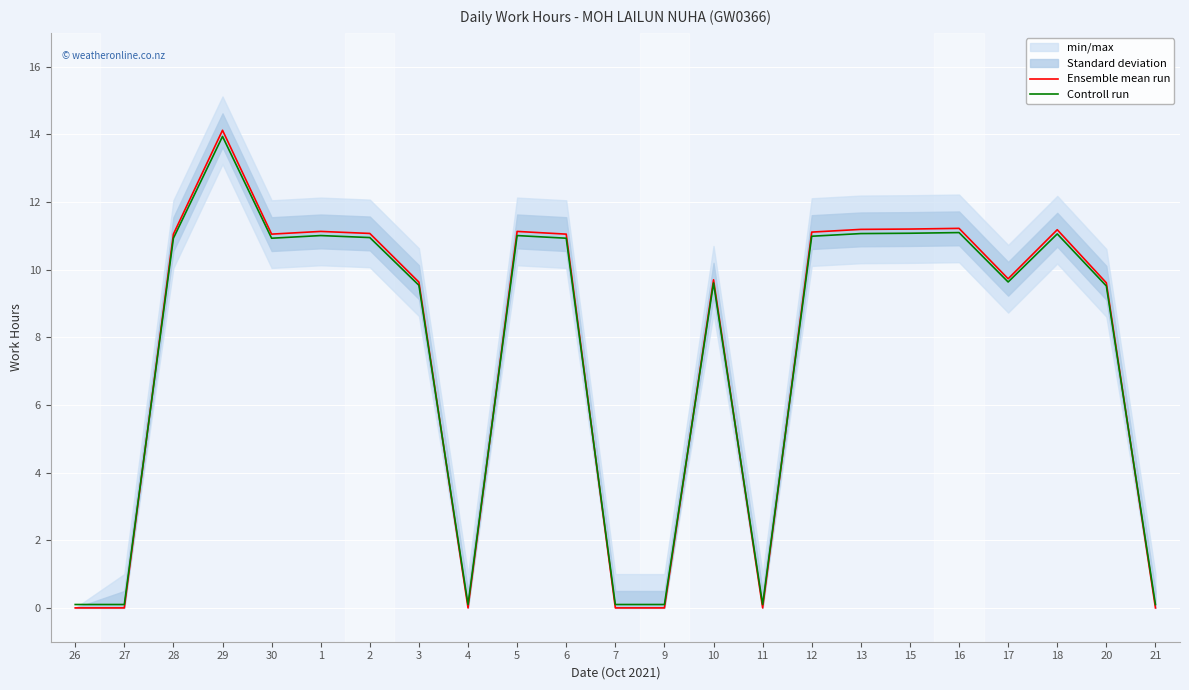

Where is the first local minimum for Ensemble mean run?

30